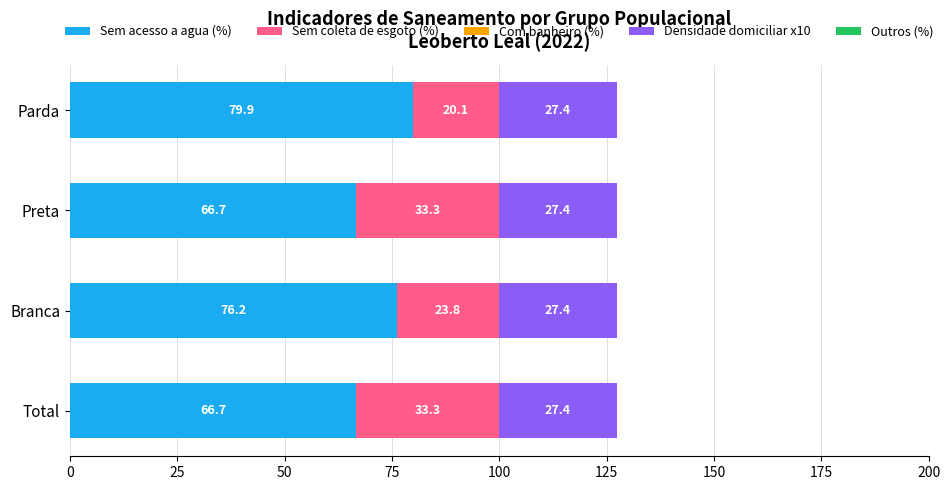

What is the difference between the maximum and minimum values in the Sem acesso a agua (%) series?

13.2